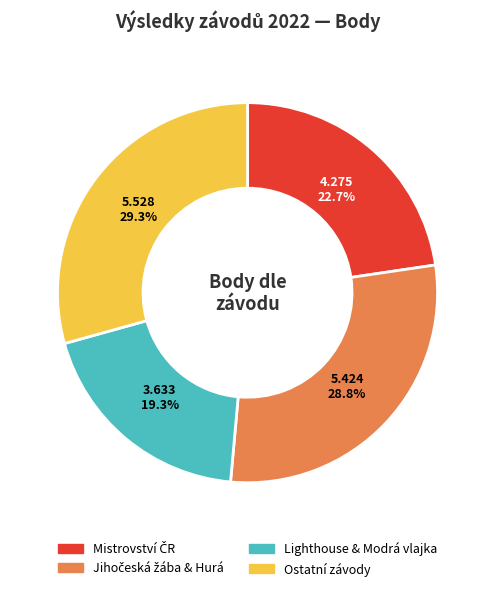

How many slices are in this pie chart?

4